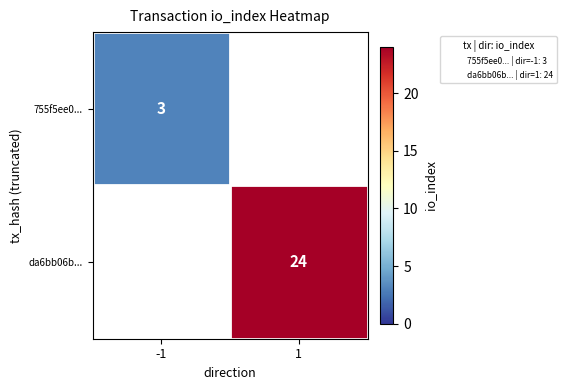

Is it true that da6bb06b... equals 24 at 1?

True